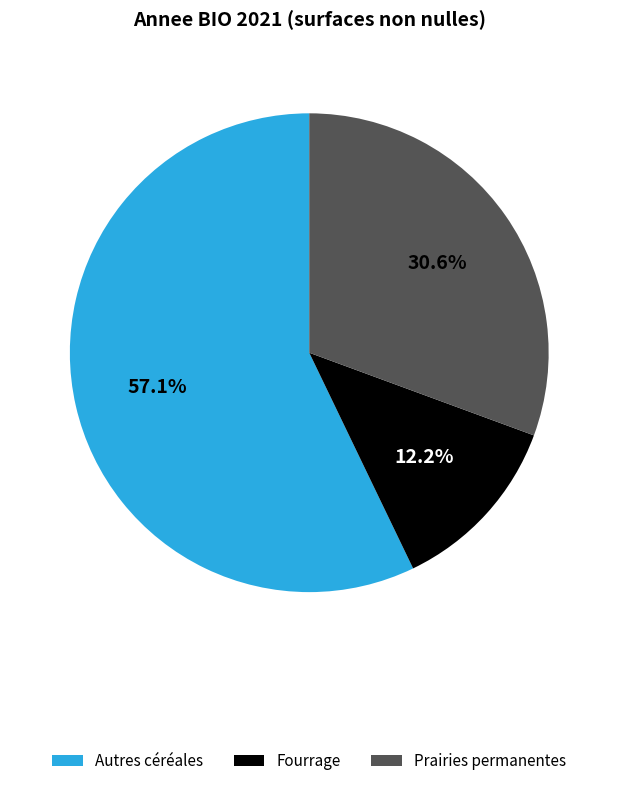

The Autres céréales slice represents 68% of the pie. True or false?

False